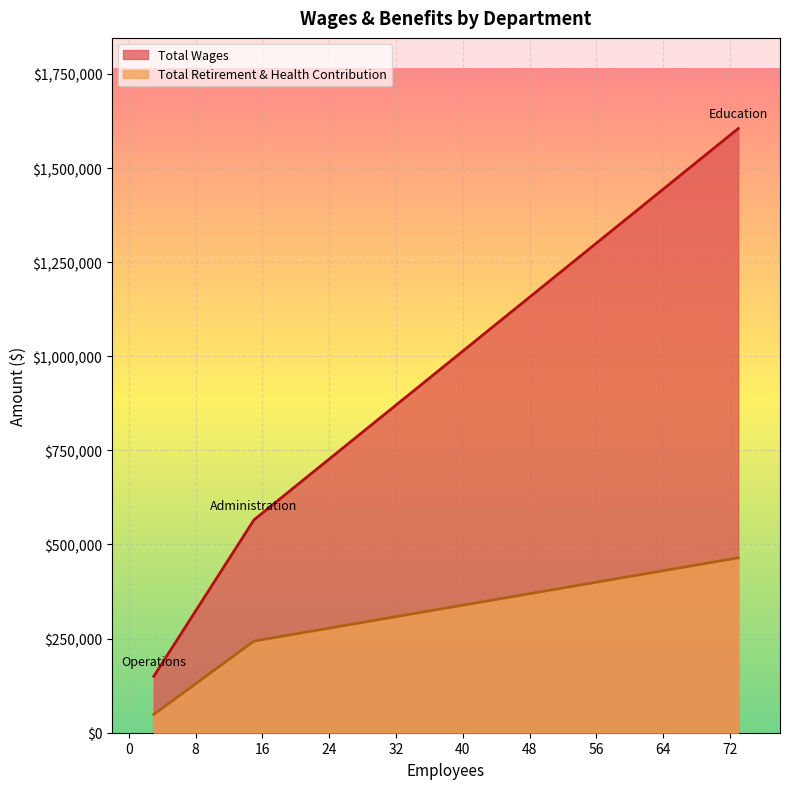

Which series has the largest range (max minus min)?

Total Wages